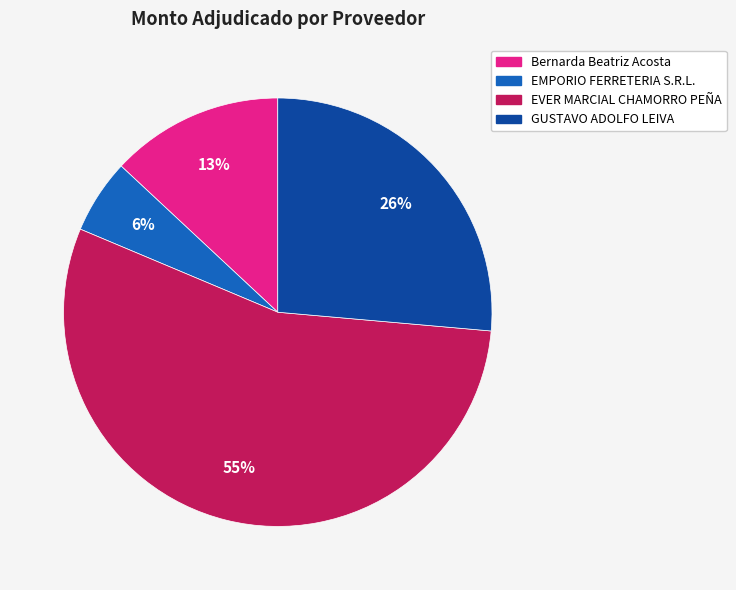

Is the sum of Bernarda Beatriz Acosta and EVER MARCIAL CHAMORRO PEÑA greater than half?

Yes